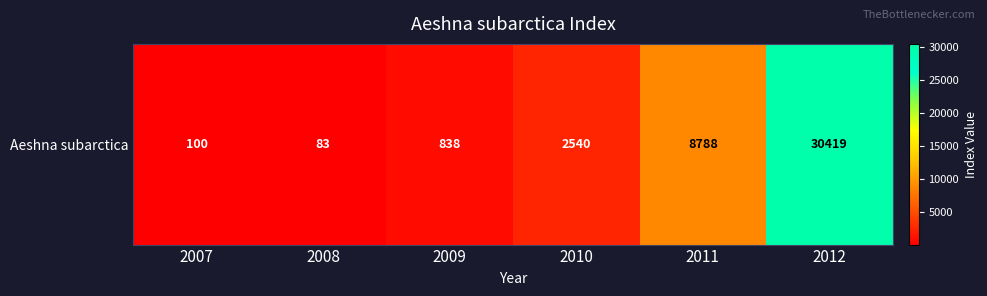

List the labels in order of value, largest first.

2012, 2011, 2010, 2009, 2007, 2008